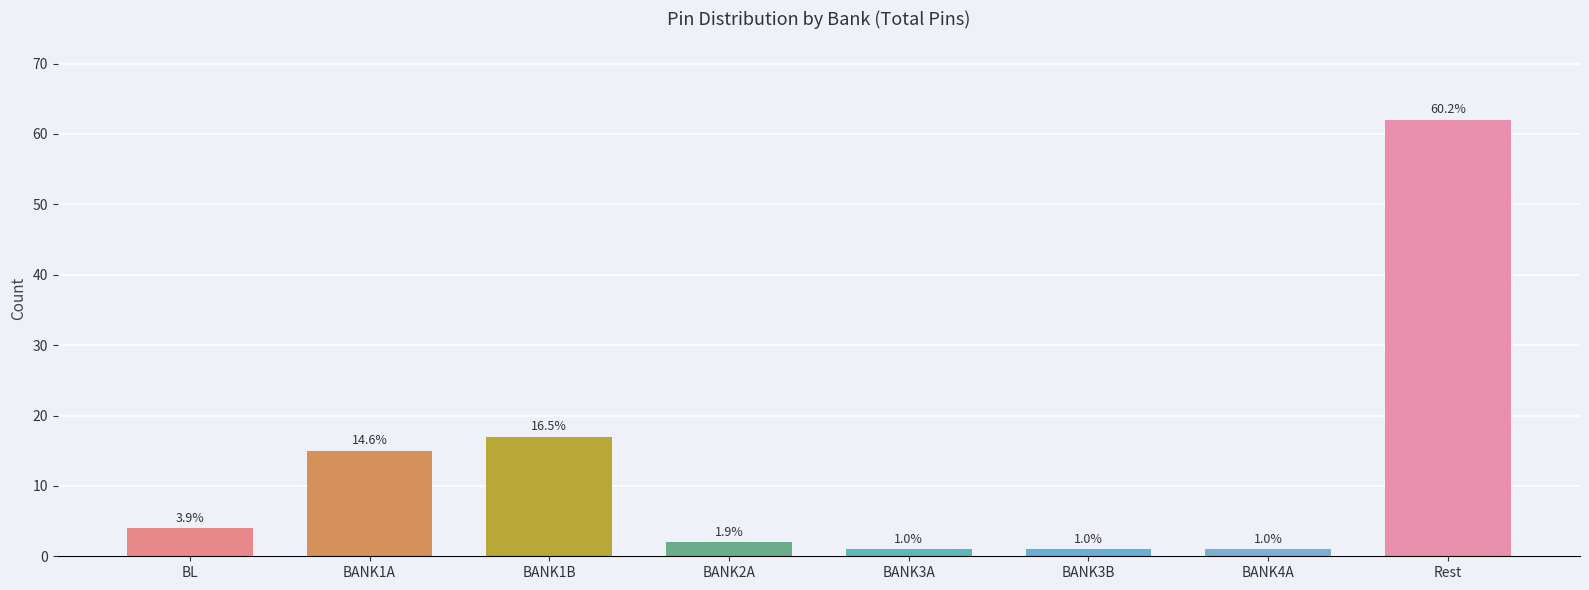

Reading left to right, transcribe all the data shown in this chart.

4	15	17	2	1	1	1	62